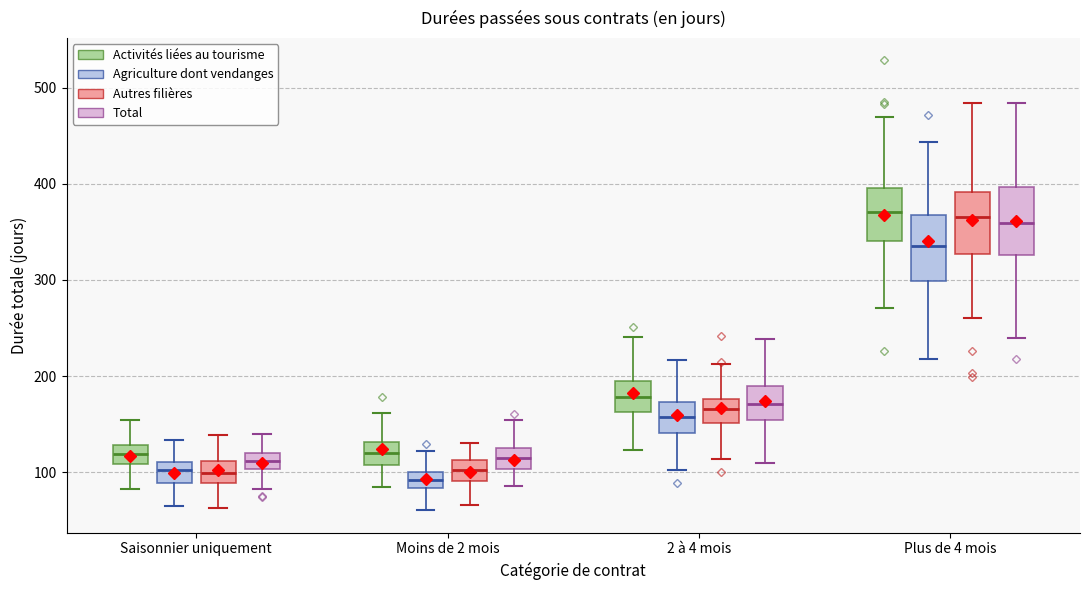

Reading left to right, read every box against the y-axis: the position of its median line, the range the box covers, and the ends of its whiskers. The values are not printed on the chart, so give them approximately, as read against the axis.

Saisonnier uniquement (Activités liées au tourisme): median 120, box 110 to 130, whiskers 80 to 150
Saisonnier uniquement (Agriculture dont vendanges): median 100, box 90 to 110, whiskers 60 to 130
Saisonnier uniquement (Autres filières): median 100, box 90 to 110, whiskers 60 to 140
Saisonnier uniquement (Total): median 110, box 100 to 120, whiskers 80 to 140
Moins de 2 mois (Activités liées au tourisme): median 120, box 110 to 130, whiskers 80 to 160
Moins de 2 mois (Agriculture dont vendanges): median 90, box 80 to 100, whiskers 60 to 120
Moins de 2 mois (Autres filières): median 100, box 90 to 110, whiskers 70 to 130
Moins de 2 mois (Total): median 110, box 100 to 120, whiskers 90 to 150
2 à 4 mois (Activités liées au tourisme): median 180, box 160 to 190, whiskers 120 to 240
2 à 4 mois (Agriculture dont vendanges): median 160, box 140 to 170, whiskers 100 to 220
2 à 4 mois (Autres filières): median 170, box 150 to 180, whiskers 110 to 210
2 à 4 mois (Total): median 170, box 150 to 190, whiskers 110 to 240
Plus de 4 mois (Activités liées au tourisme): median 370, box 340 to 400, whiskers 270 to 470
Plus de 4 mois (Agriculture dont vendanges): median 340, box 300 to 370, whiskers 220 to 440
Plus de 4 mois (Autres filières): median 370, box 330 to 390, whiskers 260 to 480
Plus de 4 mois (Total): median 360, box 330 to 400, whiskers 240 to 480